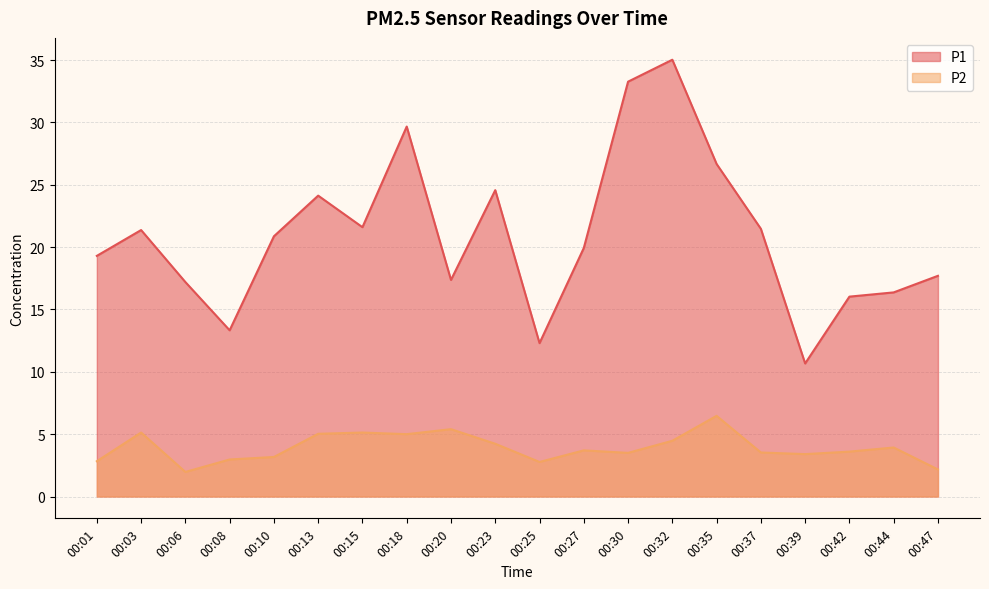

Reading right to left, what are all the values shown in this chart?

P1: 17.7	16.4	16.0	10.7	21.5	26.7	35.0	33.3	19.9	12.3	24.6	17.4	29.7	21.6	24.1	20.9	13.3	17.2	21.4	19.3
P2: 2.2	3.9	3.6	3.4	3.5	6.5	4.5	3.5	3.7	2.8	4.2	5.4	5.0	5.1	5.0	3.2	3.0	2.0	5.1	2.8